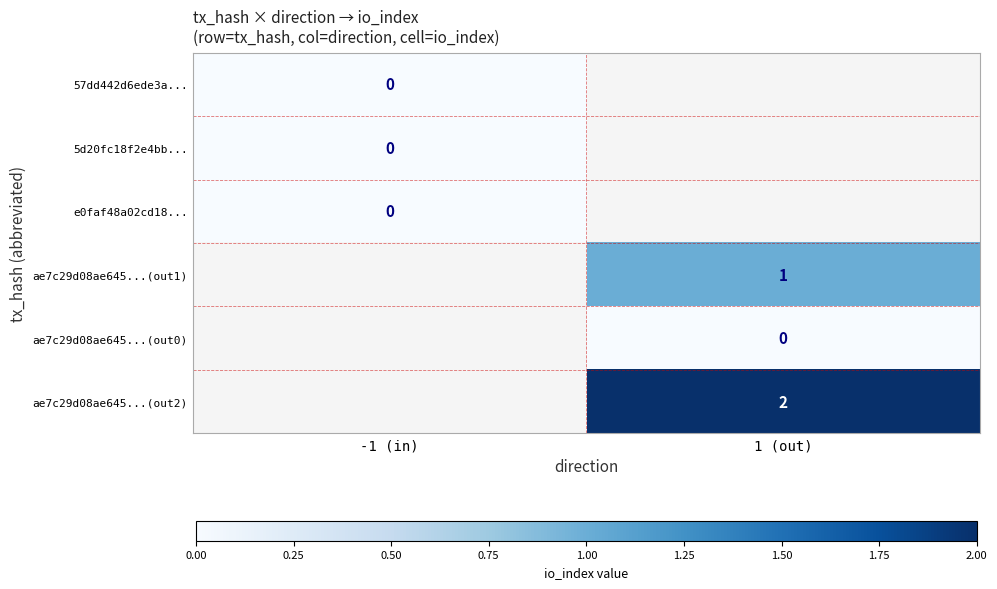

At how many categories does at least one series exceed 0?

1